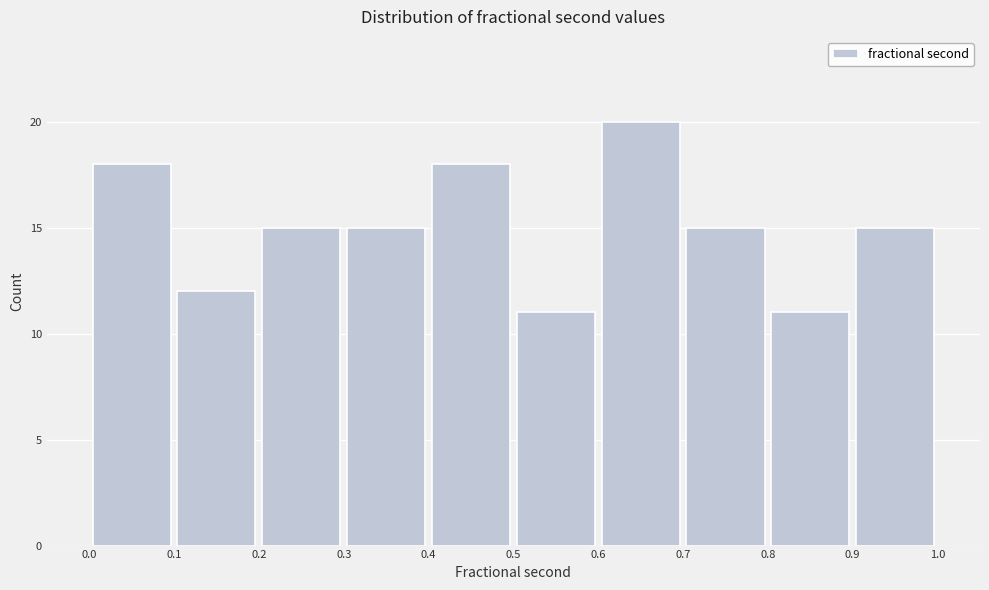

Reading left to right, transcribe this chart: for each bar, give the range it covers on the x-axis and its height. The values are not printed on the chart, so give them approximately, as read against the axis.

0.0 to 0.1: 18
0.1 to 0.2: 12
0.2 to 0.3: 15
0.3 to 0.4: 15
0.4 to 0.5: 18
0.5 to 0.6: 11
0.6 to 0.7: 20
0.7 to 0.8: 15
0.8 to 0.9: 11
0.9 to 1.0: 15